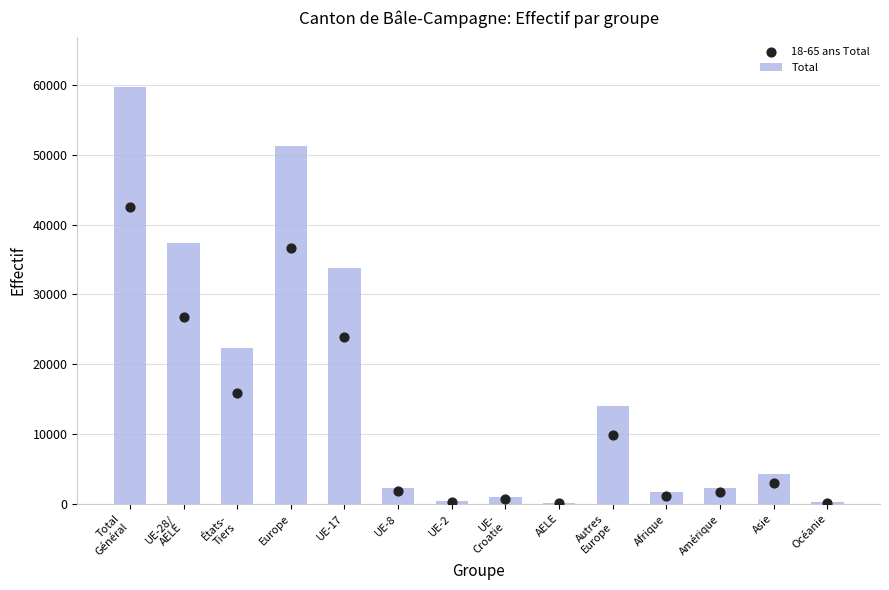

What are all the series names shown in the legend?

Total, 18-65 ans Total